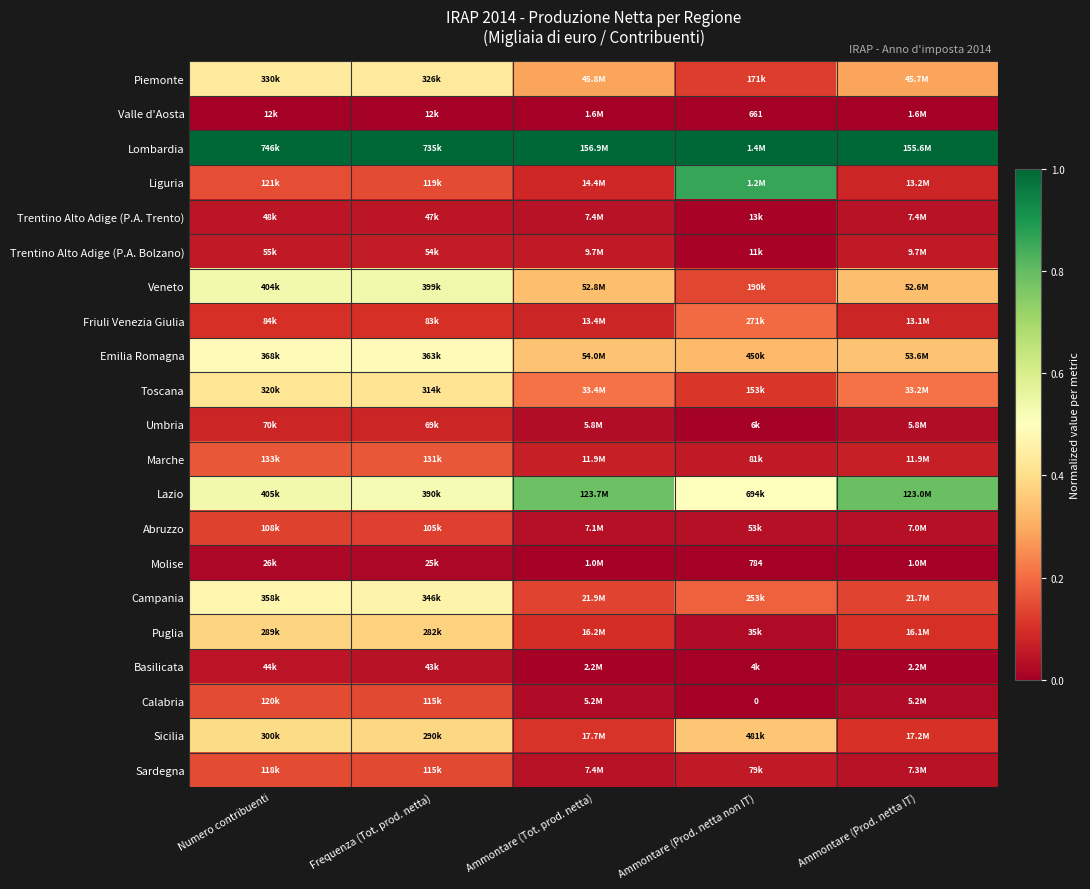

At which label is Lombardia closest to 1?

Numero contribuenti